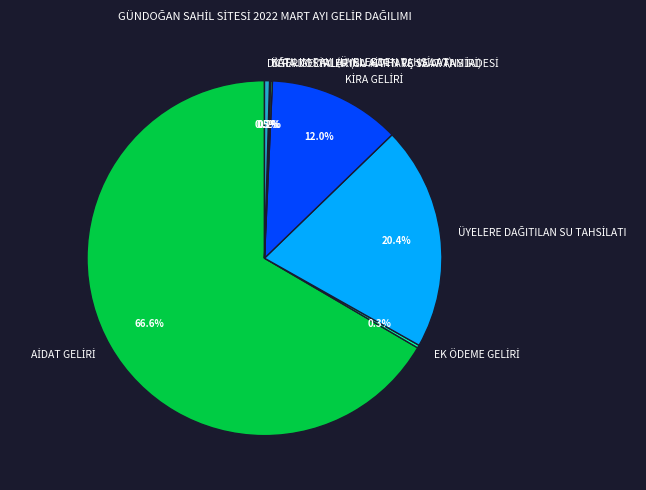

Is there any slice that represents more than half of the pie?

Yes